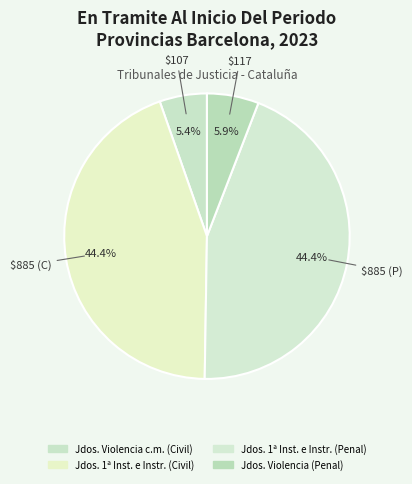

How many segments does this pie chart have?

4